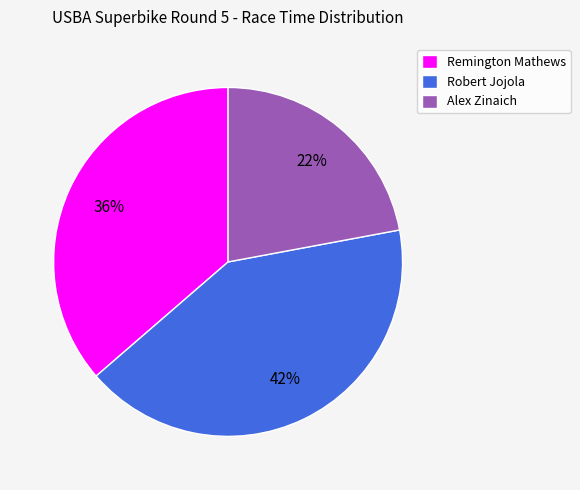

Which slice is the largest?

Robert Jojola